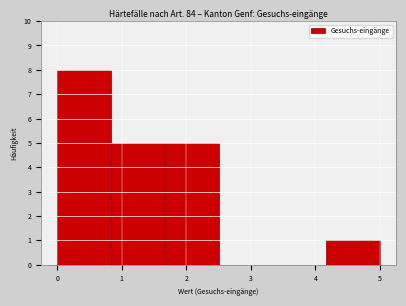

Reading left to right, list every bar in this chart as the range it spans on the x-axis followed by its height. Neither the bar edges nor the heights are printed on the chart, so give them approximately, as read against the axes.

0.0 to 0.8: 8
0.8 to 1.7: 5
1.7 to 2.5: 5
2.5 to 3.3: 0
3.3 to 4.2: 0
4.2 to 5.0: 1